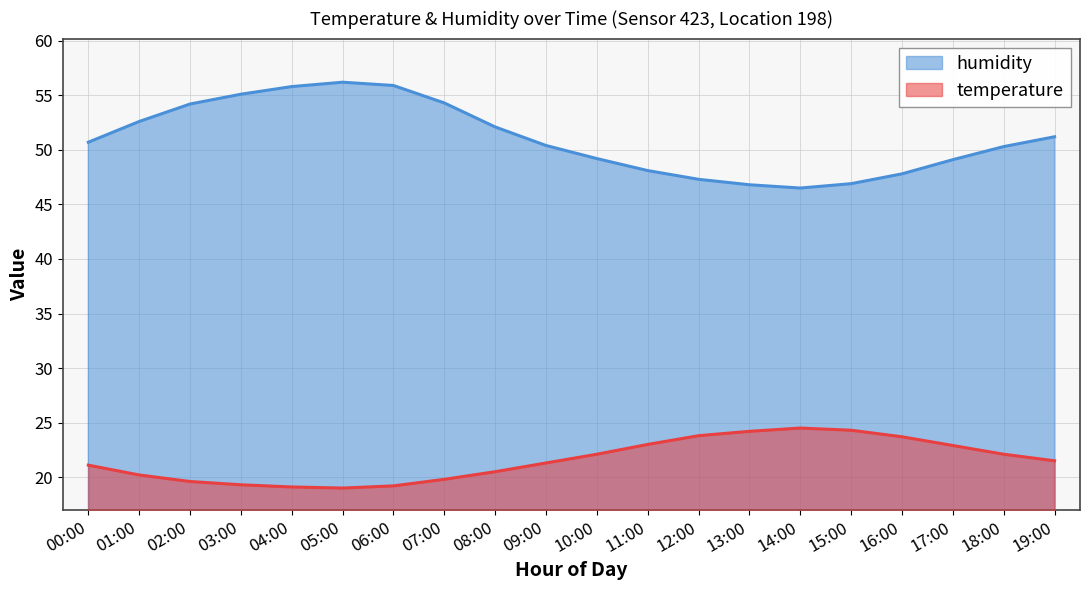

Read the temperature value at 00:00.

21.1